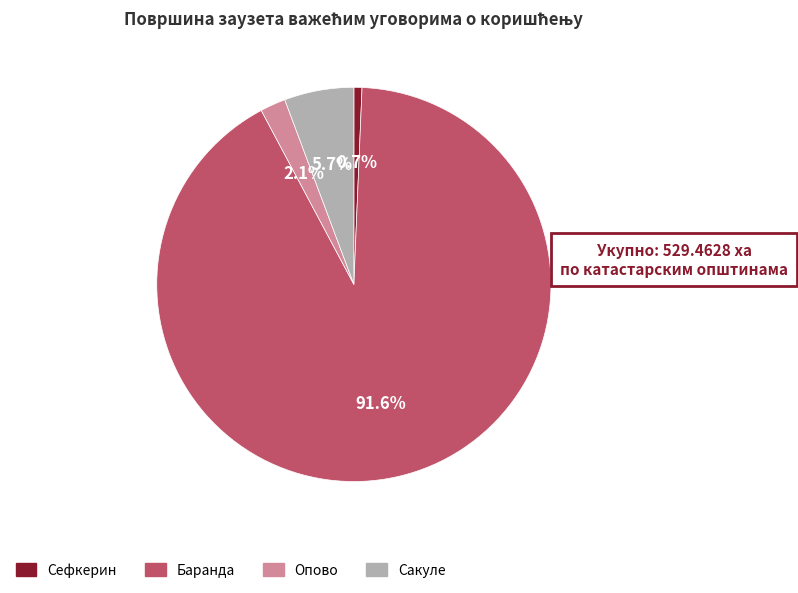

To the nearest percent, what percentage of the pie is Баранда?

92%